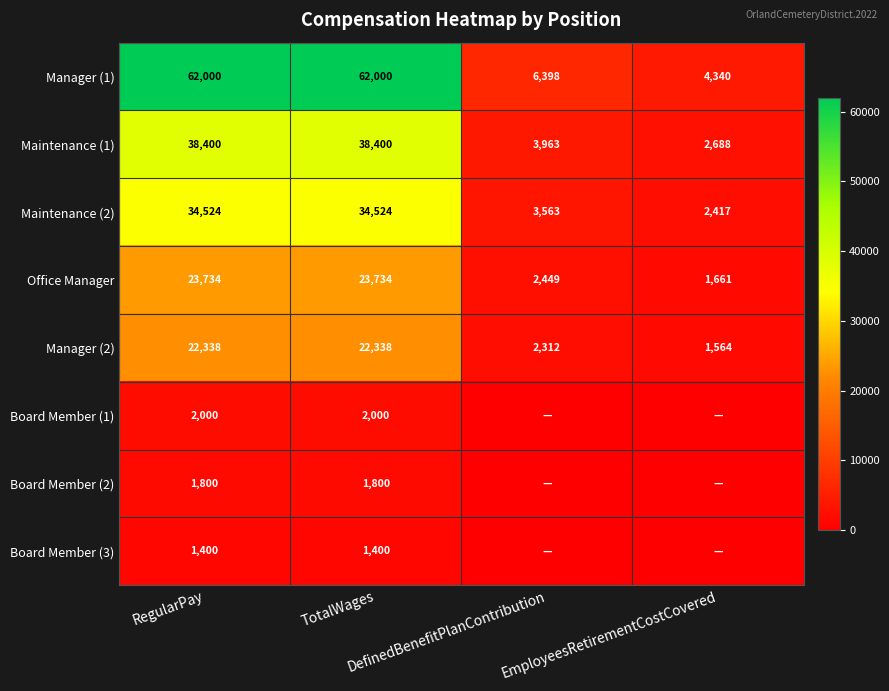

What is the difference between the maximum and minimum values in the Maintenance (2) series?

32107